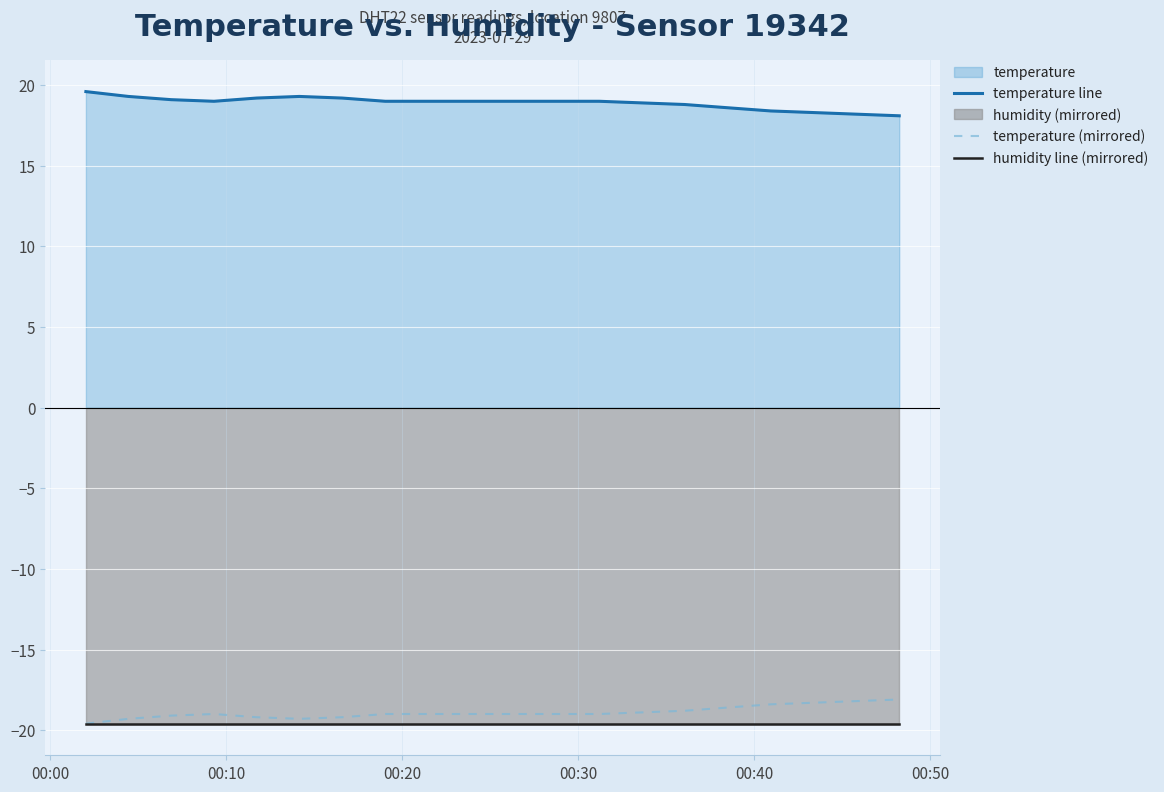

What is the lowest value of the temperature (mirrored) series?

-19.6